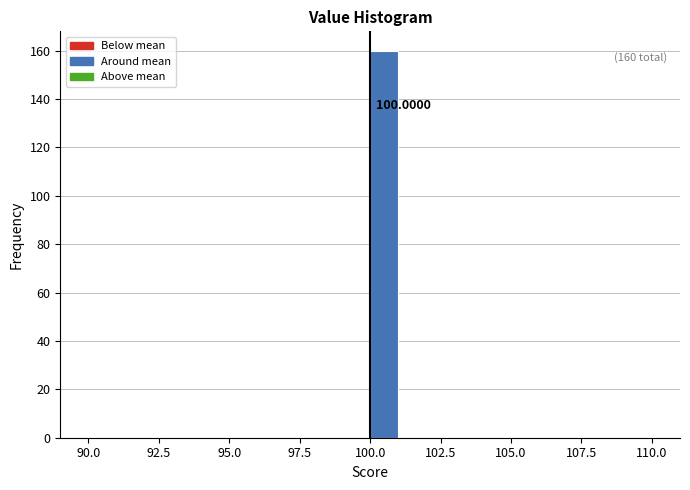

Read against the x-axis, roughly where is the centre of the tallest bar?

100.5